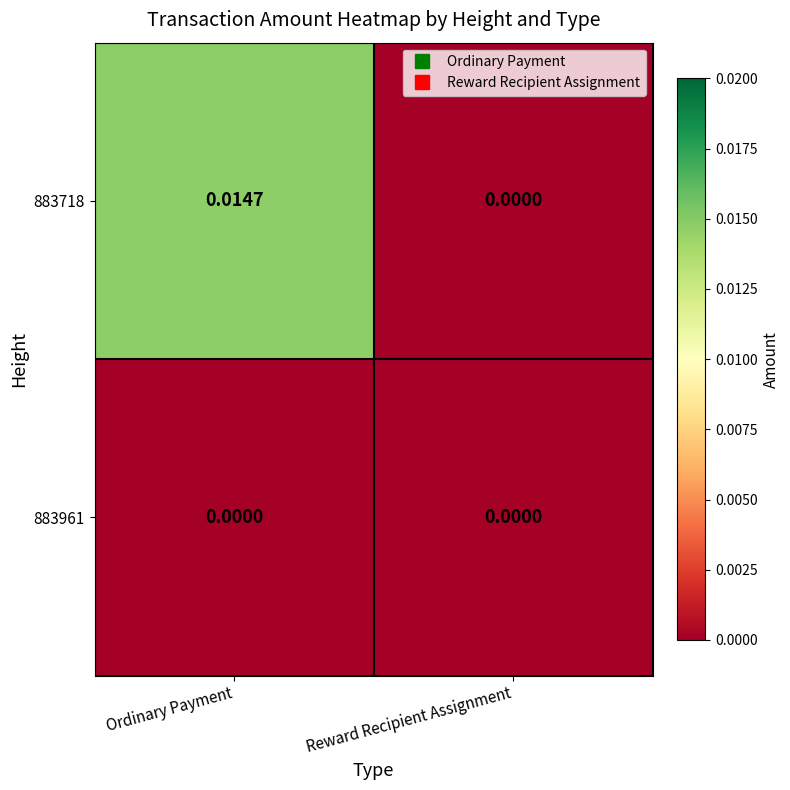

Rank the series by their maximum value, from highest to lowest.

883718, 883961